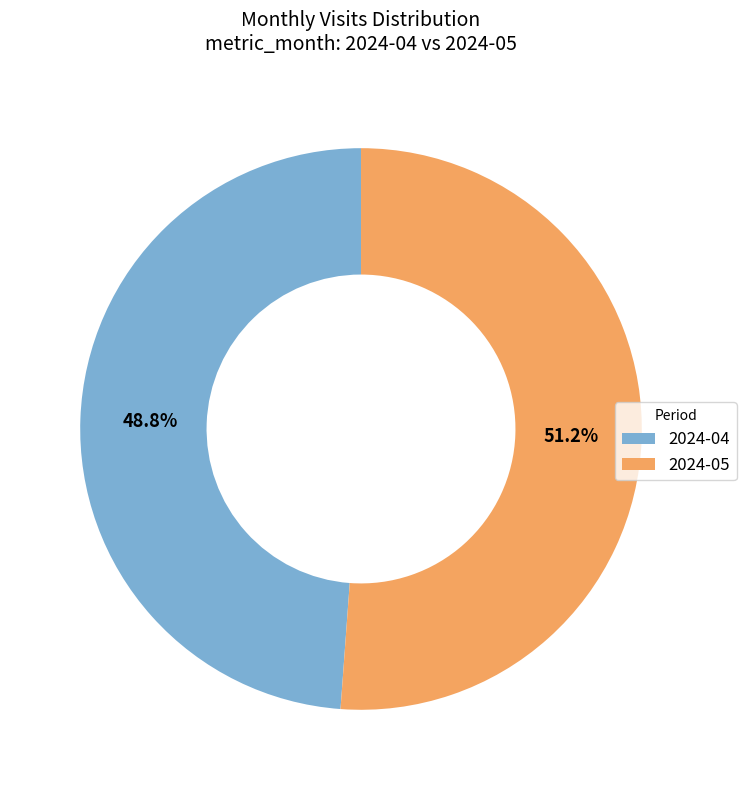

What percentage is the 2024-04 slice, to the nearest percent?

49%